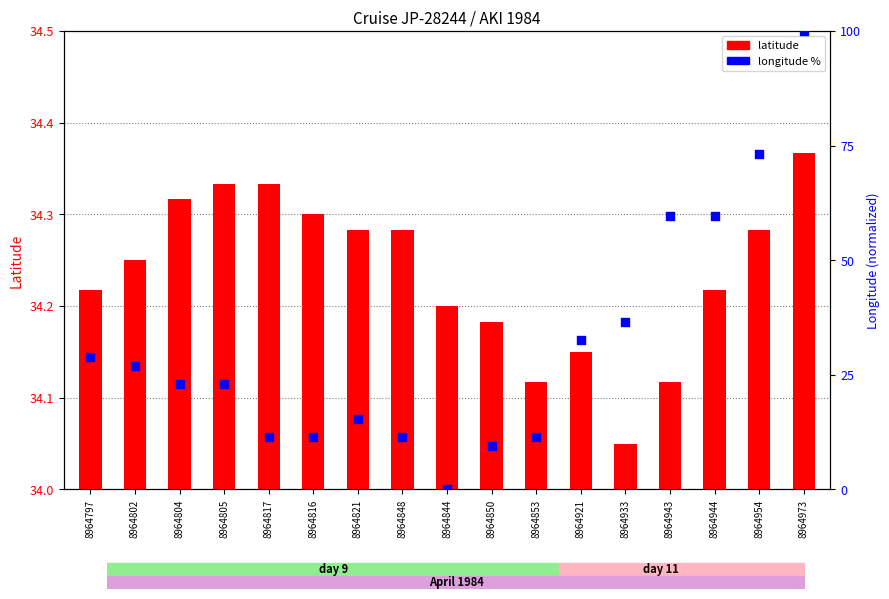

What is the total value across all series at 8964921?

66.8